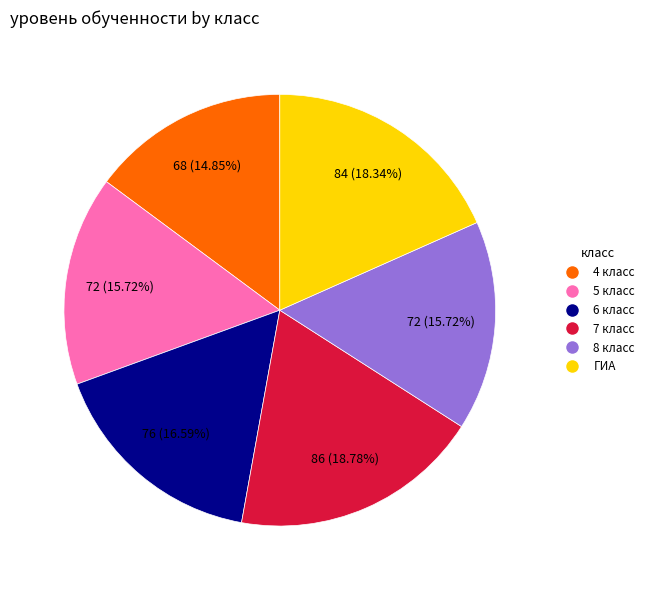

Is 8 класс the majority of the pie?

No